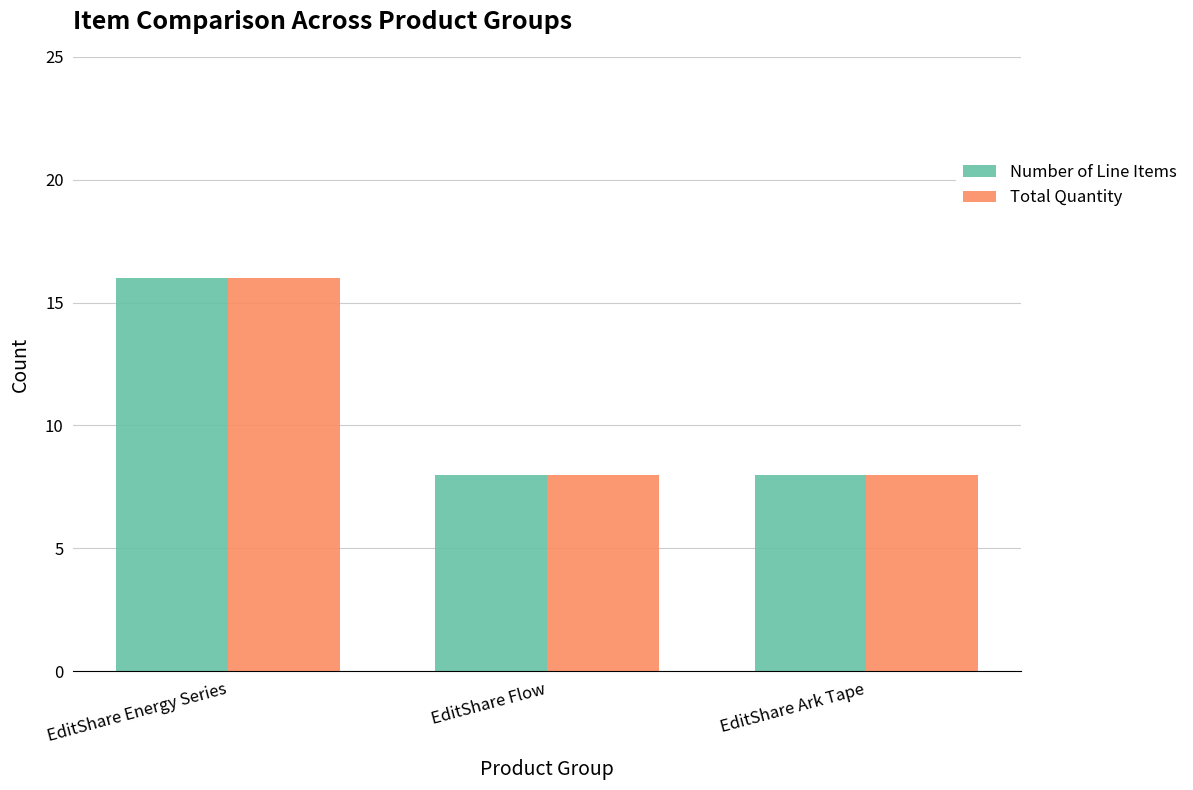

Reading right to left, extract all data points from this chart.

Number of Line Items: EditShare Ark Tape=8	EditShare Flow=8	EditShare Energy Series=16
Total Quantity: EditShare Ark Tape=8	EditShare Flow=8	EditShare Energy Series=16